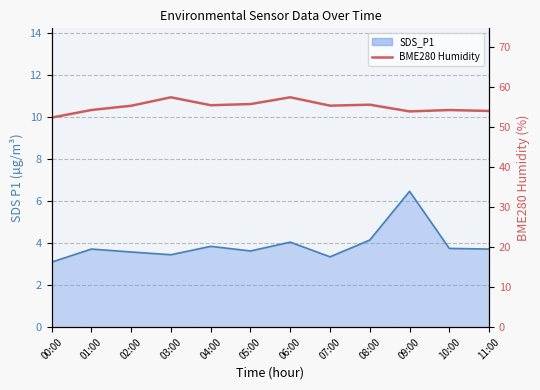

What is the label of the 12th point from the left?

11:00